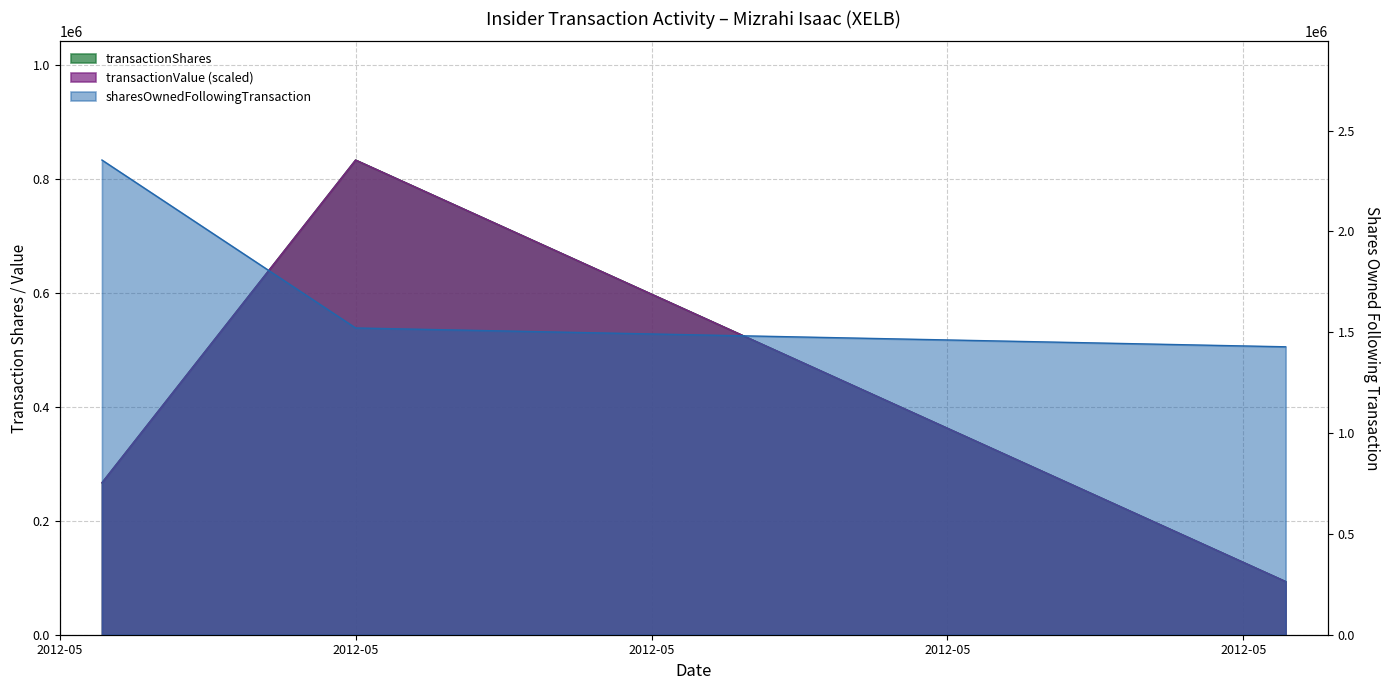

At which label is sharesOwnedFollowingTransaction closest to 1891215?

2012-05